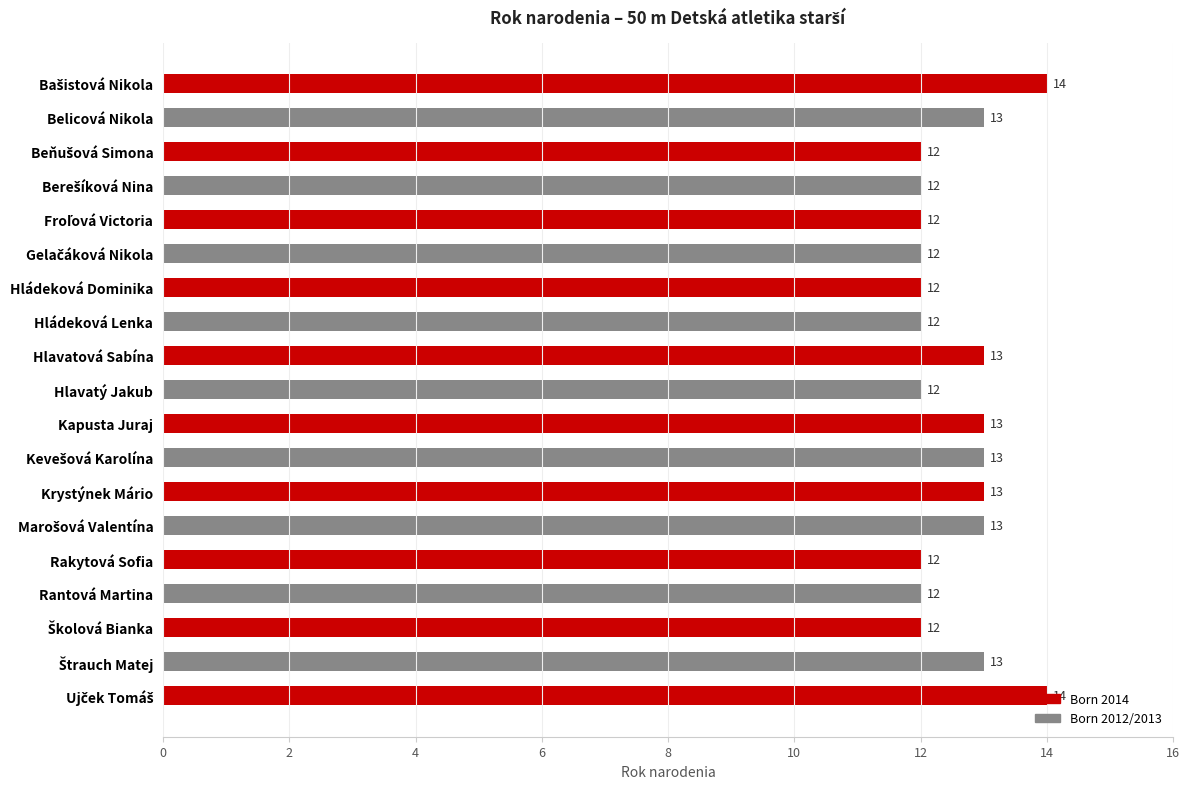

What is the maximum value shown in the chart?

14